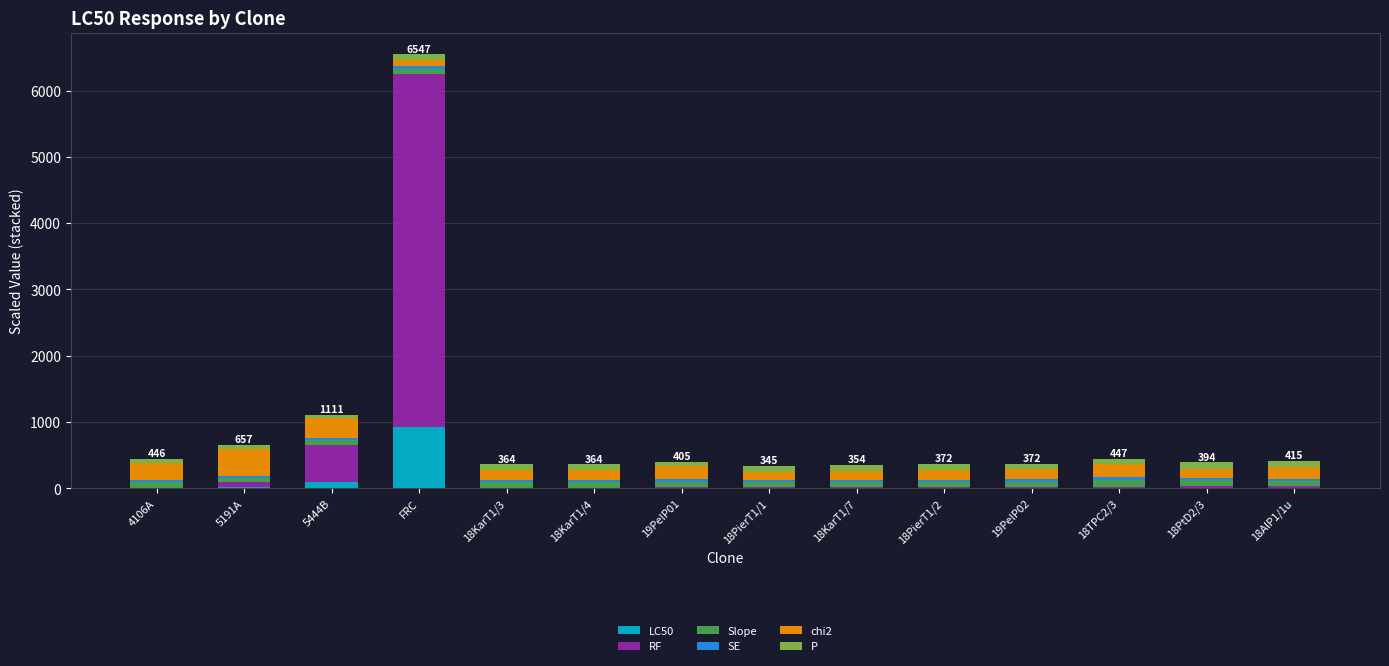

At which label does LC50 reach its peak?

FRC